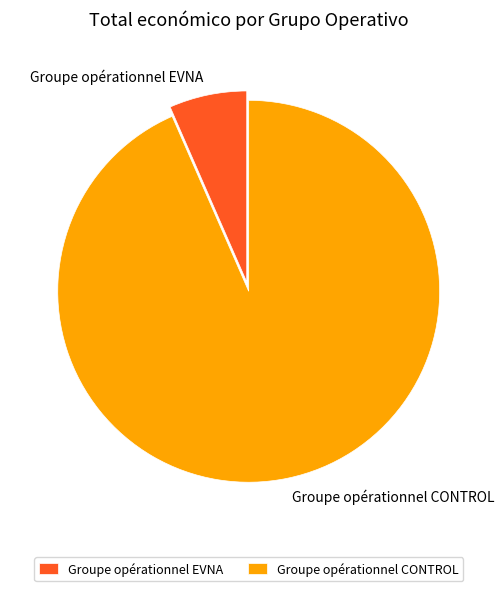

Which category has the biggest portion of the pie?

Groupe opérationnel CONTROL